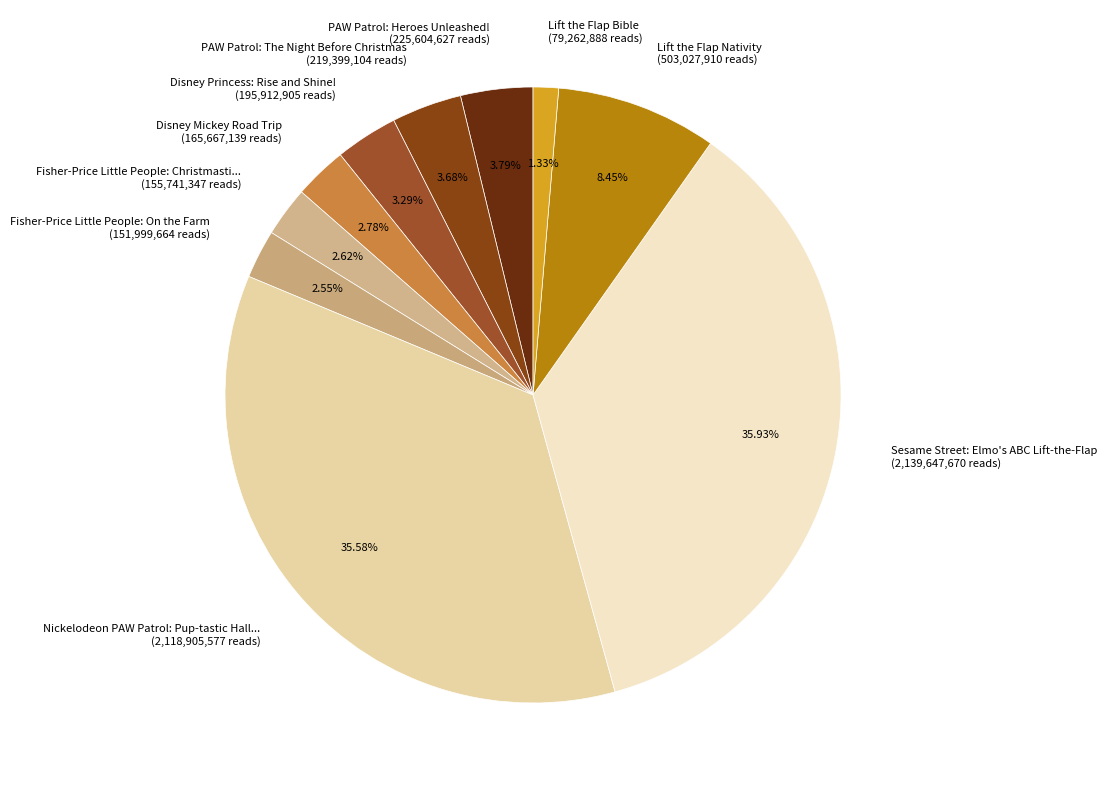

Between Lift the Flap Nativity (503,027,910 reads) and Lift the Flap Bible (79,262,888 reads), which is larger?

Lift the Flap Nativity (503,027,910 reads)